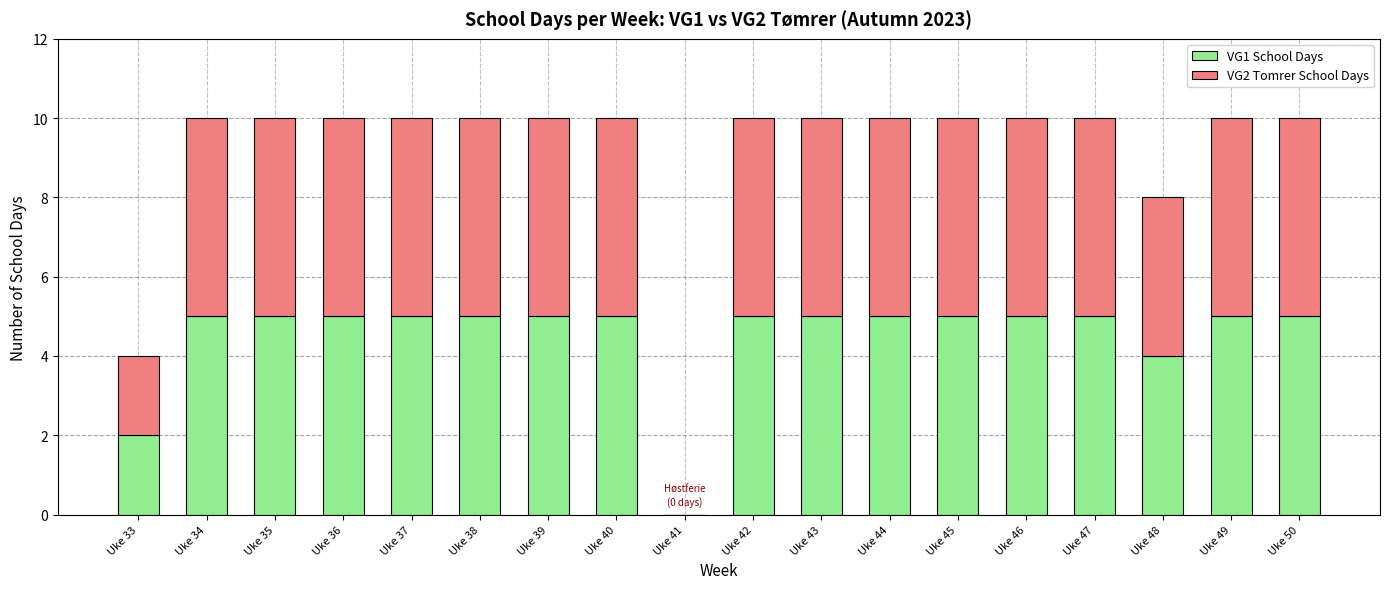

What are all the series names shown in the legend?

VG1 School Days, VG2 Tomrer School Days